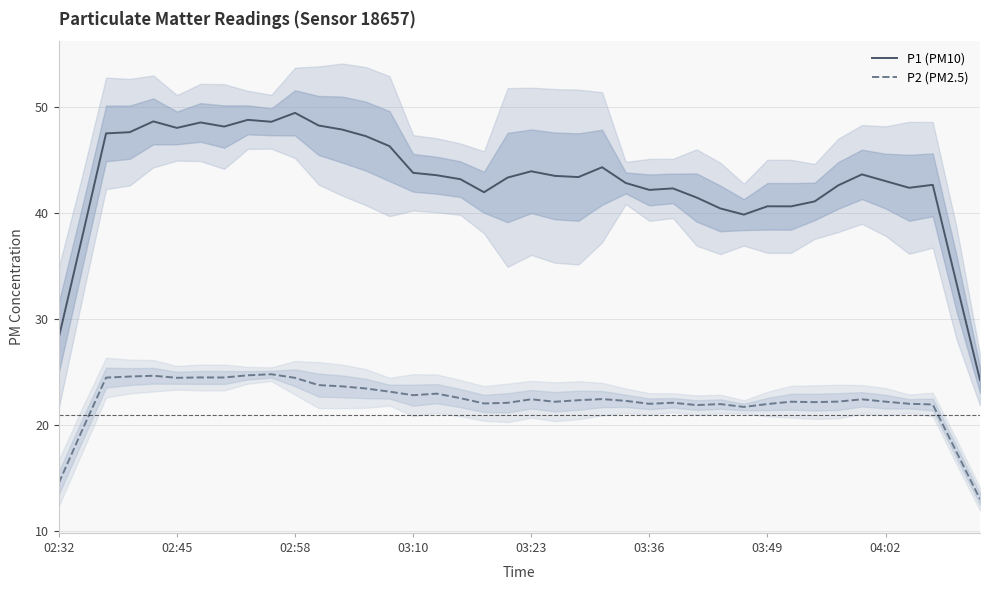

The value of P2 (PM2.5) at 03:49 is 22.0. True or false?

True